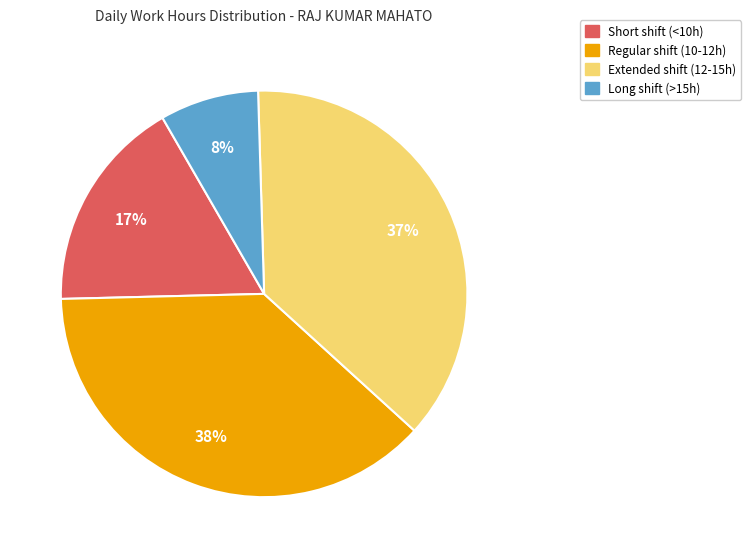

To the nearest percent, what is the difference between the largest and smallest slice percentages?

30%